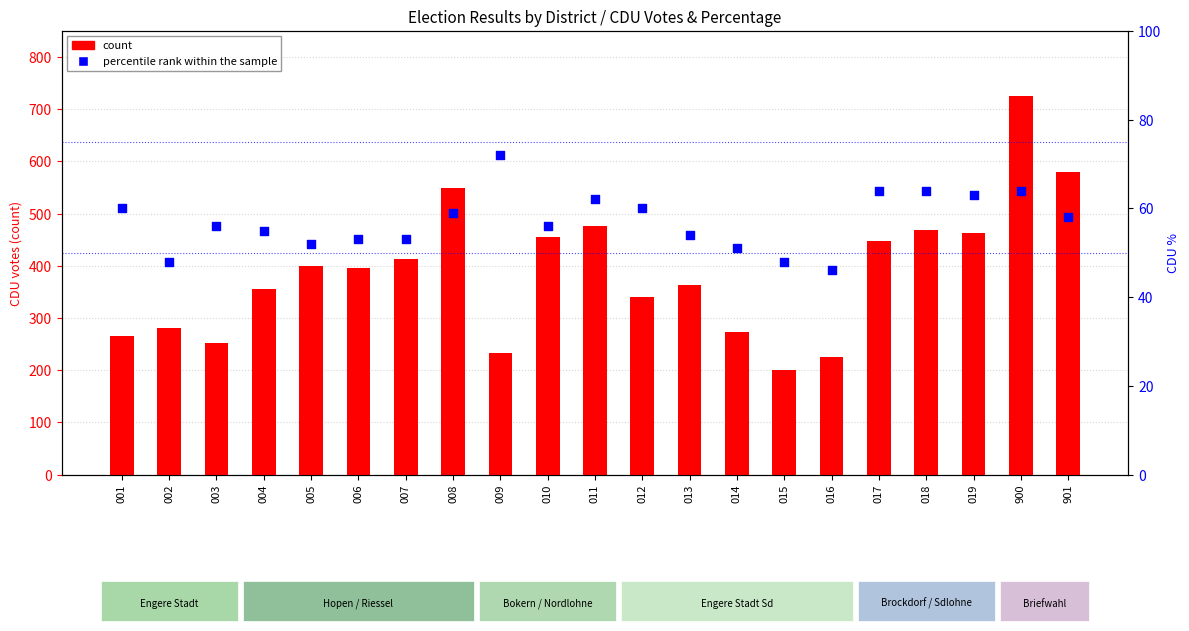

Which series contains the highest Y value?

count